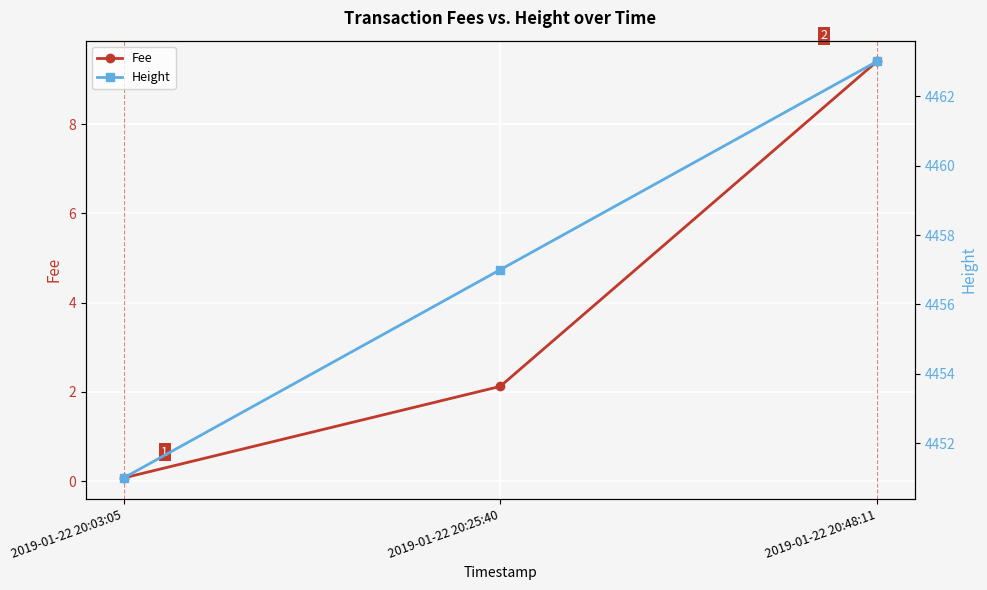

What is the label of the 2nd point from the left?

2019-01-22 20:25:40